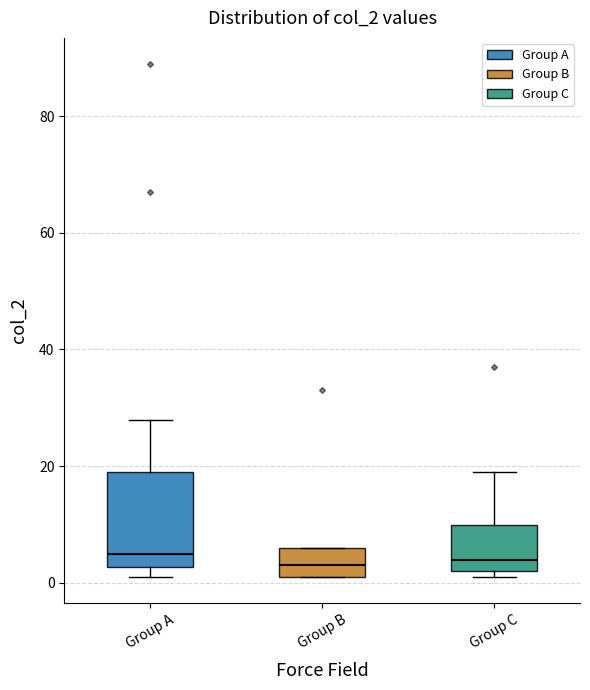

Reading left to right, read every box against the y-axis: the position of its median line, the range the box covers, and the ends of its whiskers. The values are not printed on the chart, so give them approximately, as read against the axis.

Group A: median 6, box 2 to 20, whiskers 2 (just below the box's lower edge) to 28
Group B: median 4, box 2 to 6, whiskers 2 to 6
Group C: median 4, box 2 to 10, whiskers 2 (just below the box's lower edge) to 20